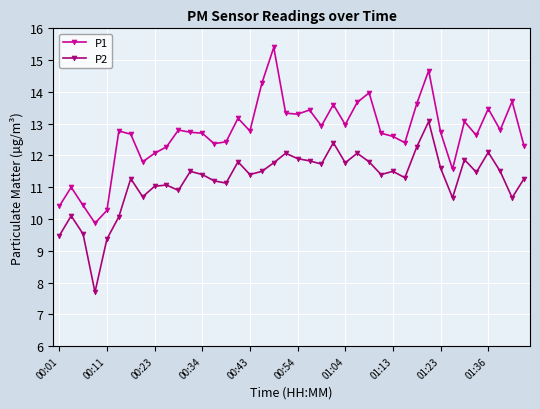

True or false: P2 and P1 cross at least once.

False